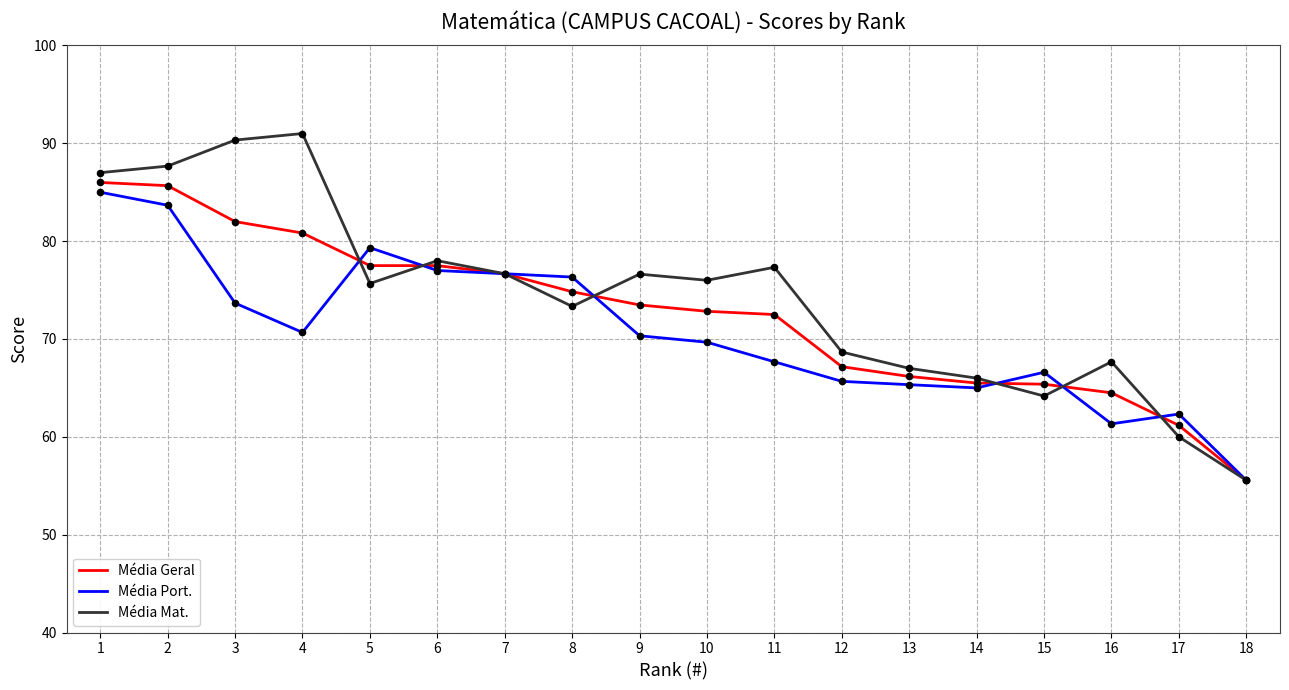

Is the value of Média Port. at 13 greater than the value of Média Geral at 6?

No